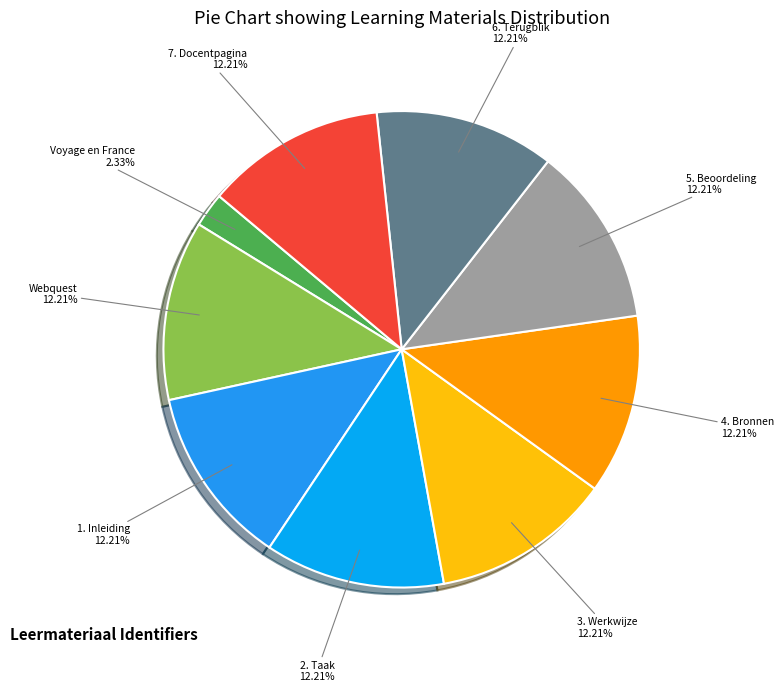

How much of the chart is everything except Webquest?

87.8%